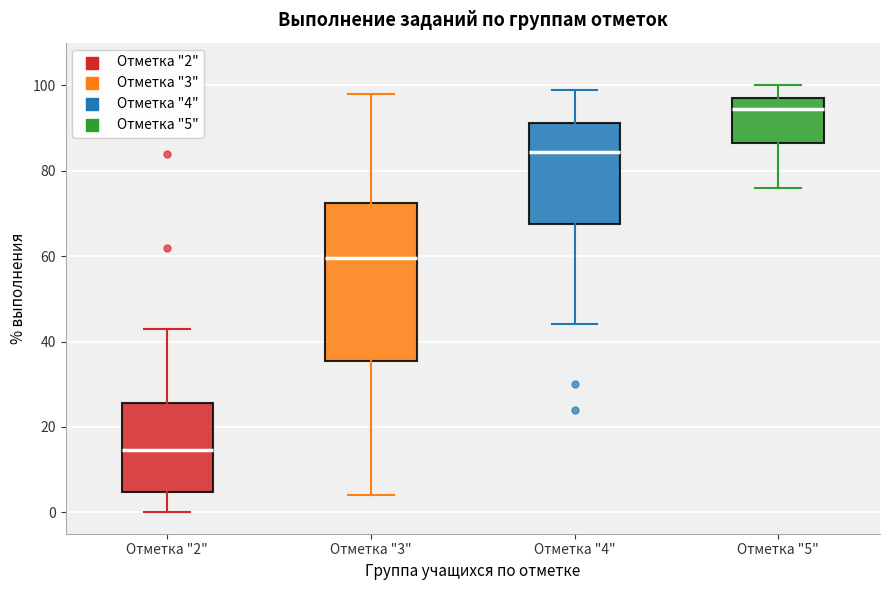

Where does the median line of the box for Отметка "2" sit on the y-axis? The values are not printed on the chart, so give them approximately, as read against the axis.

14